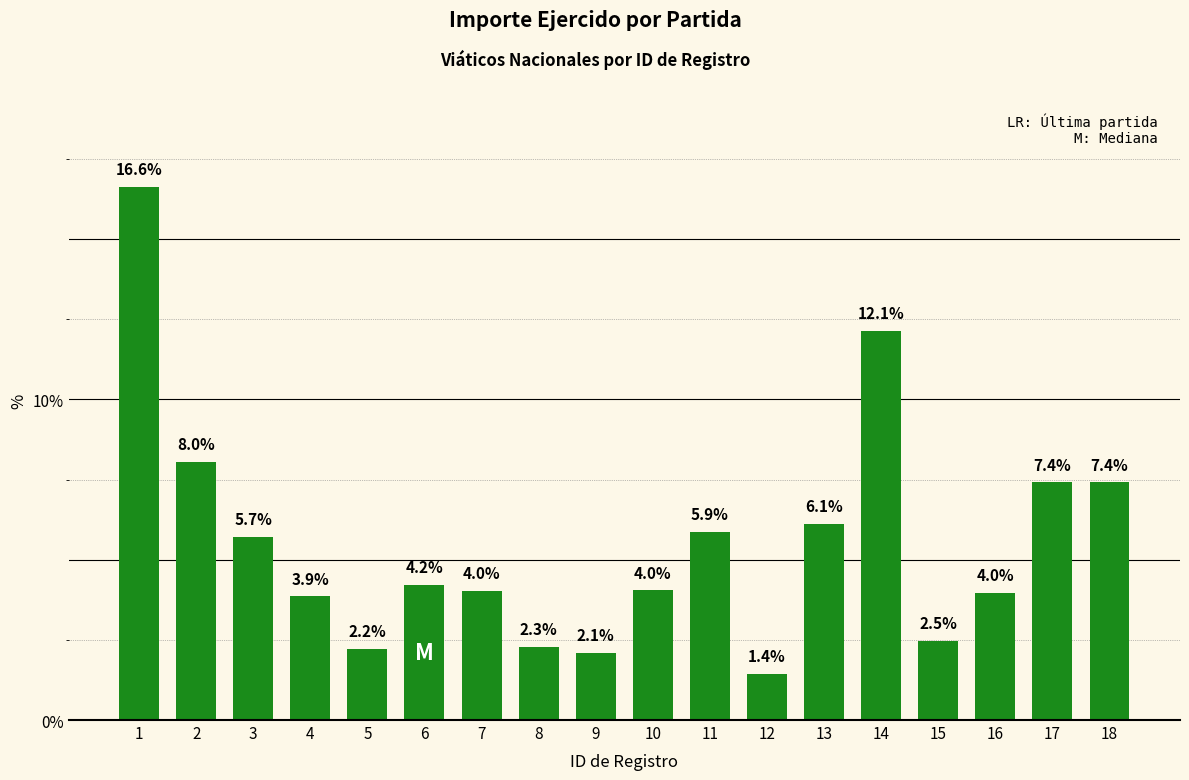

What is the change in value from 15 to 17?

+4.9